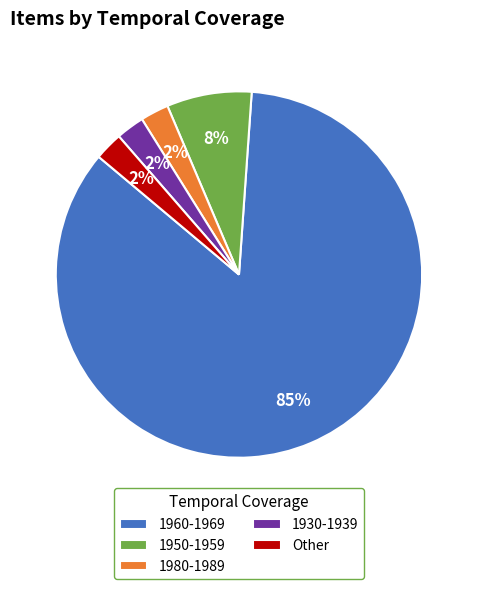

Do 1960-1969 and 1930-1939 together represent more than half of the pie?

Yes